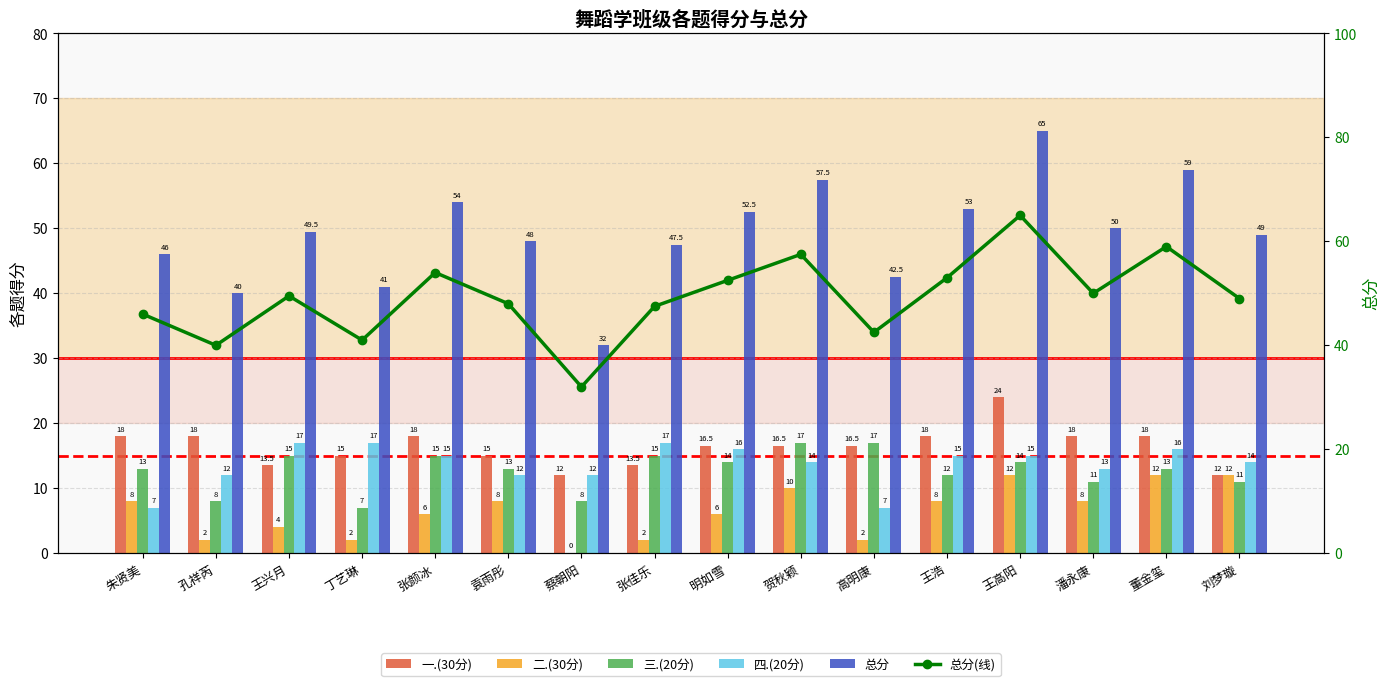

At which label does 一.(30分) reach its minimum?

蔡朝阳